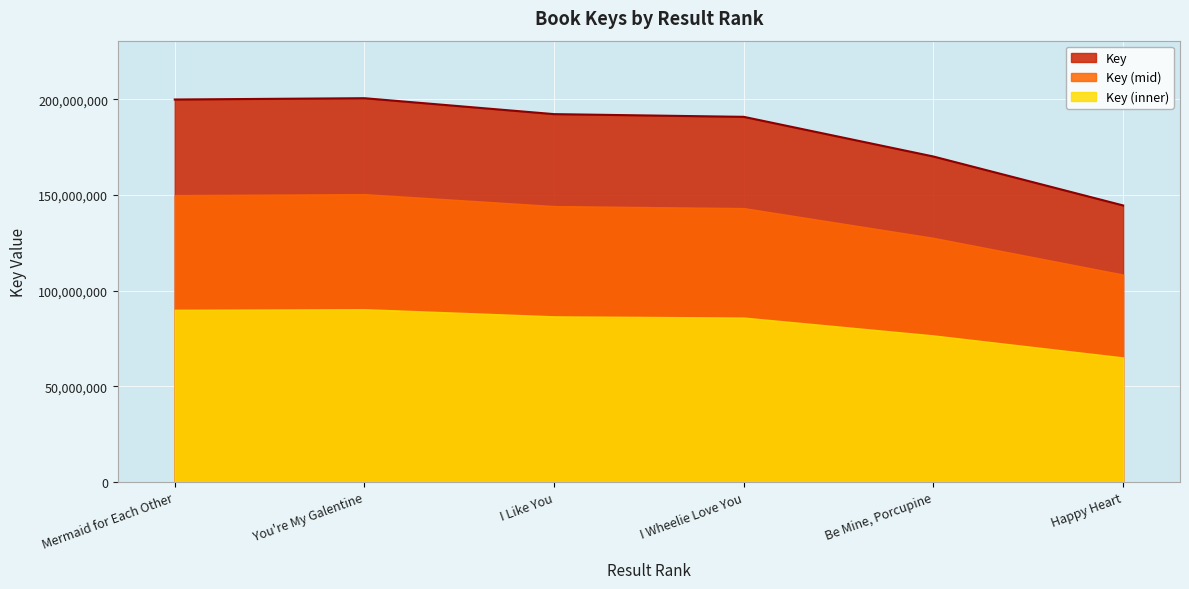

Is it true that the value at I Like You is 340742233?

False